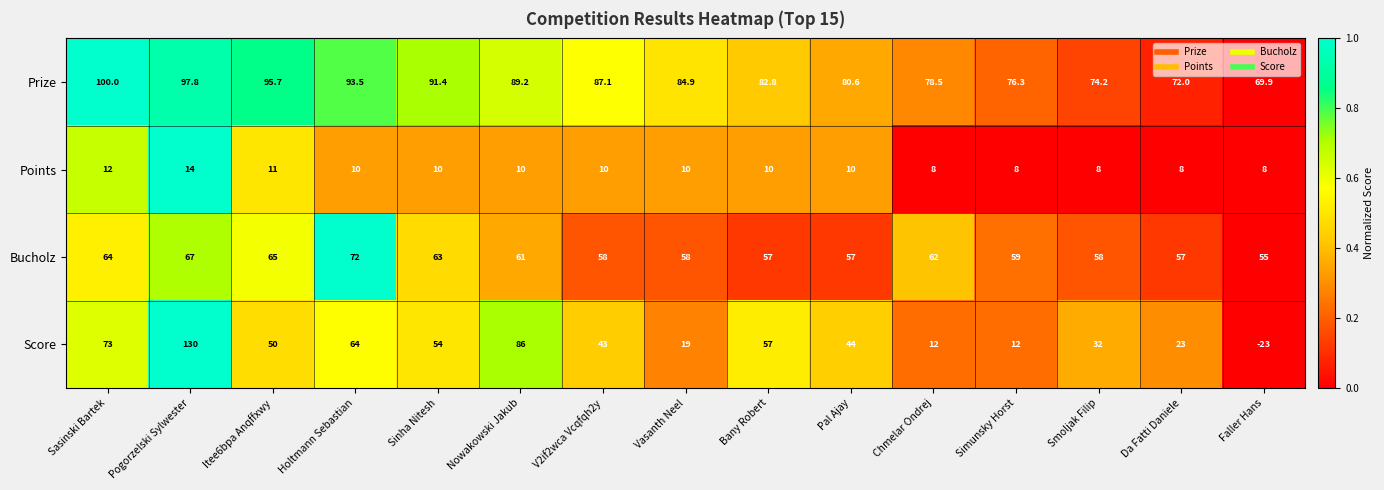

What is the difference between the highest and lowest values at Smoljak Filip?

66.2